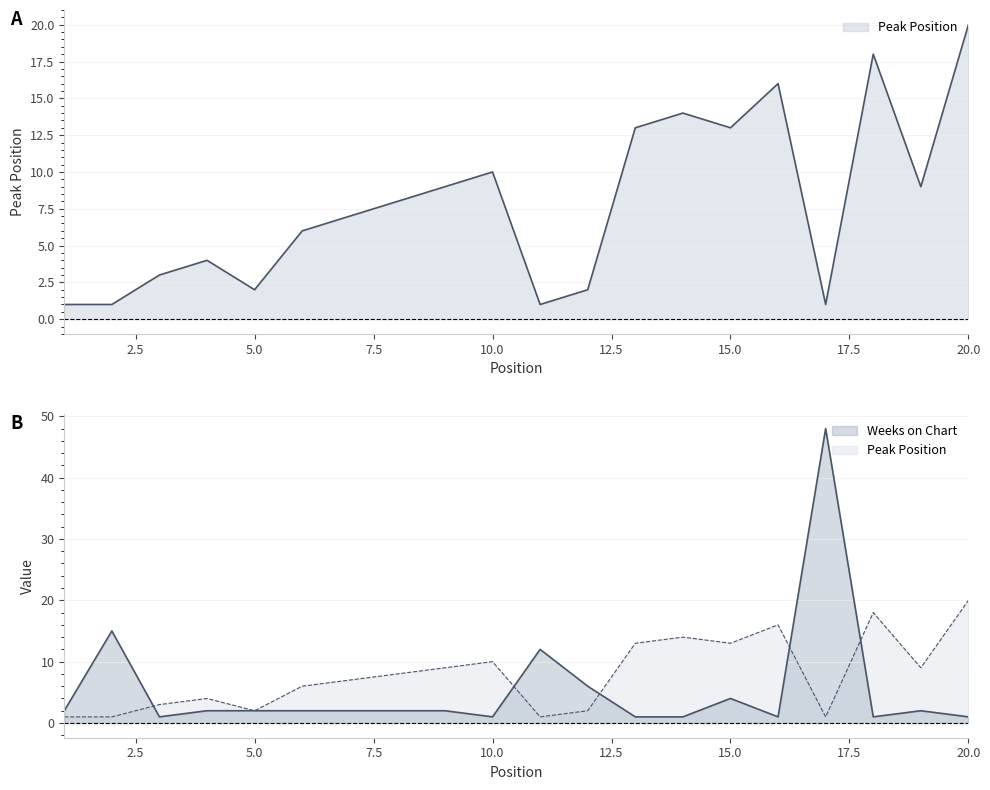

What is the difference between the Peak Position values at 5 and 15?

11